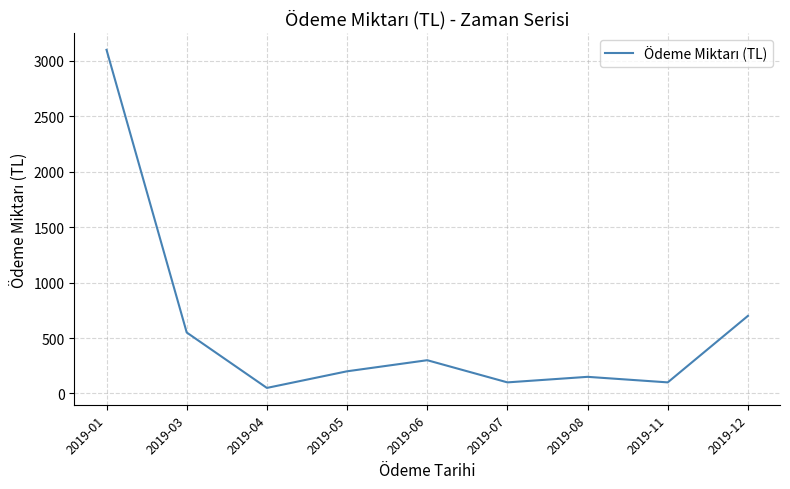

What is the average value?

583